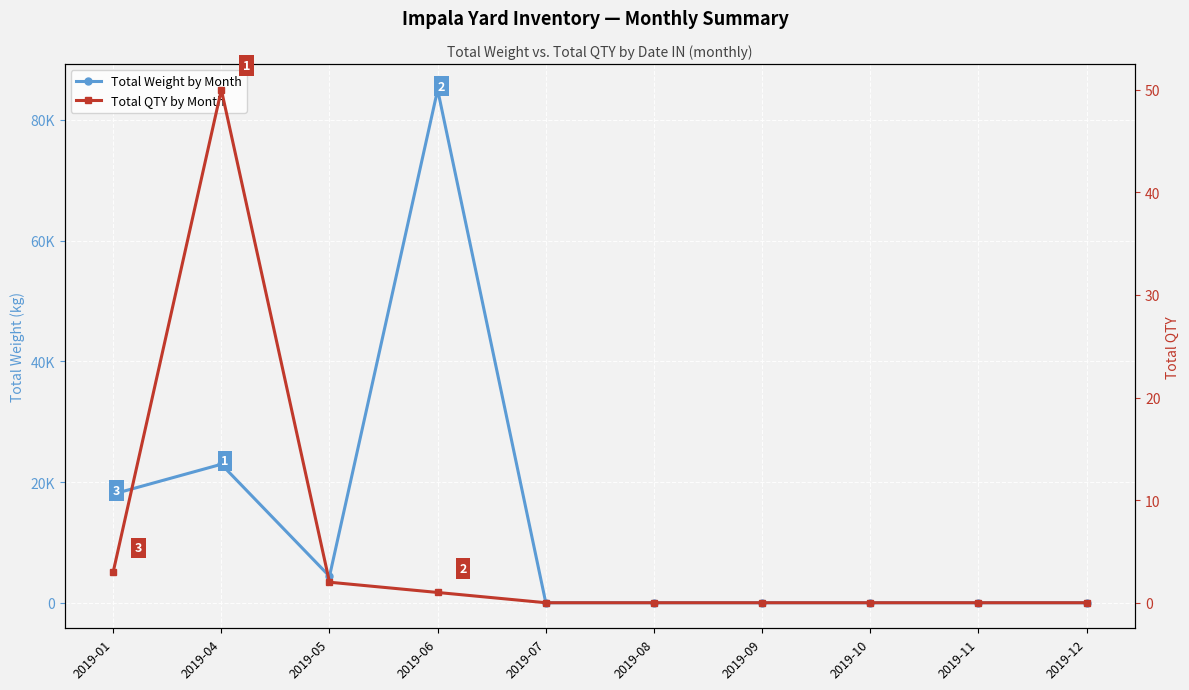

Reading right to left, extract all data points from this chart.

Total Weight by Month: 0.0	0.0	0.0	0.0	0.0	0.0	85000.0	4379.0	22942.6	18000.0
Total QTY by Month: 0.0	0.0	0.0	0.0	0.0	0.0	1.0	2.0	50.0	3.0